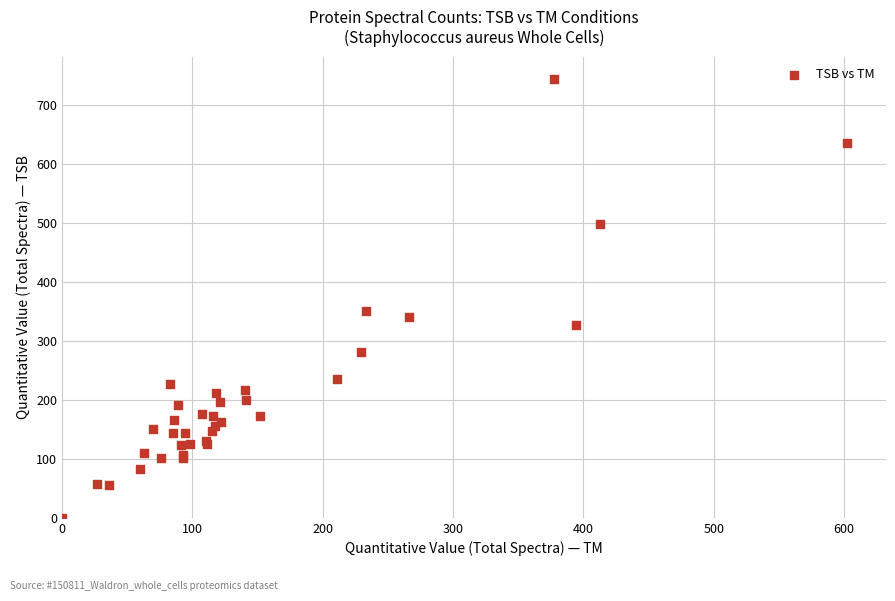

What Y value in the scatter plot is closest to 372?

350